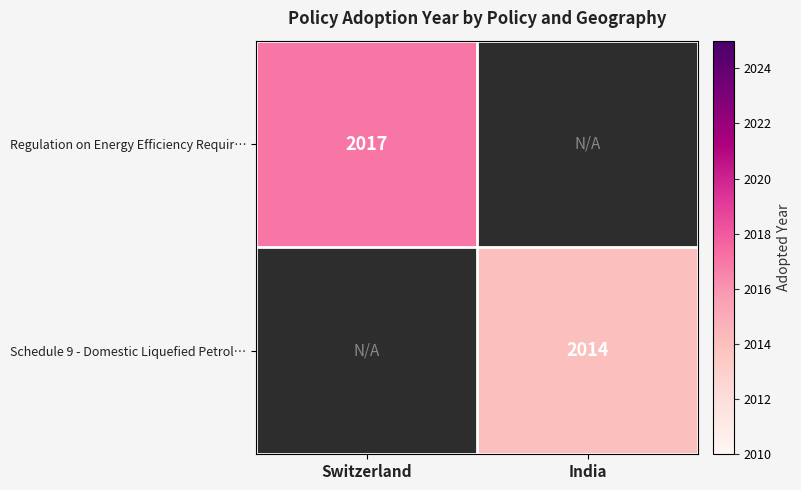

List the series in order of their overall mean, highest first.

Regulation on Energy Efficiency Requir…, Schedule 9 - Domestic Liquefied Petrol…